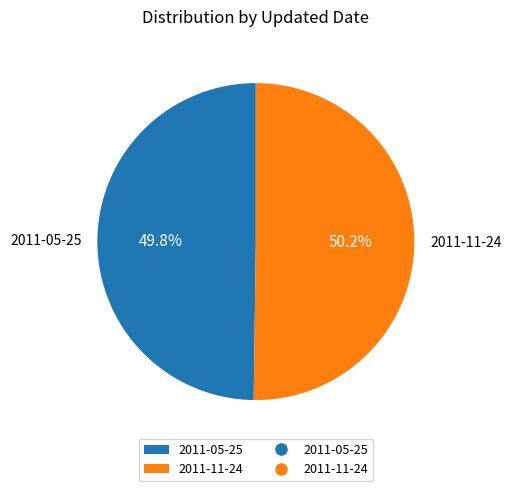

What is the ratio of the value at 2011-11-24 to the value at 2011-05-25?

1.0